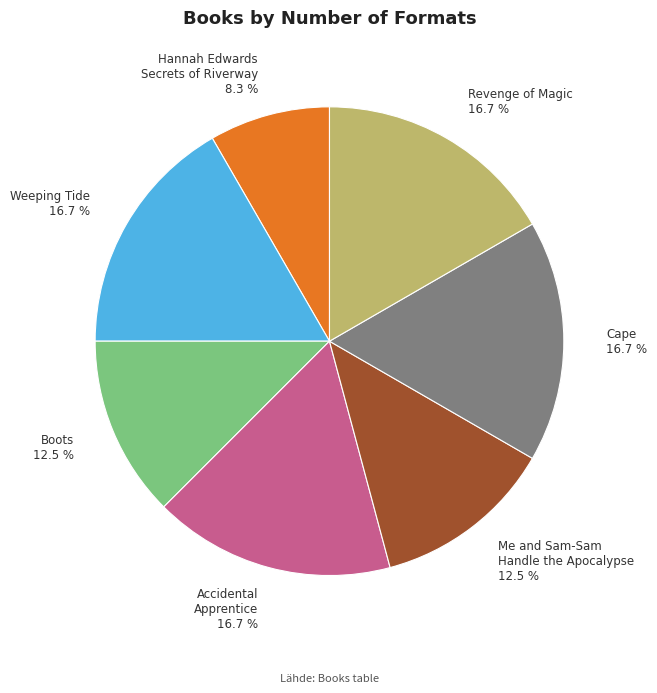

What portion of the pie excludes Me and Sam-Sam Handle the Apocalypse?

87.5%